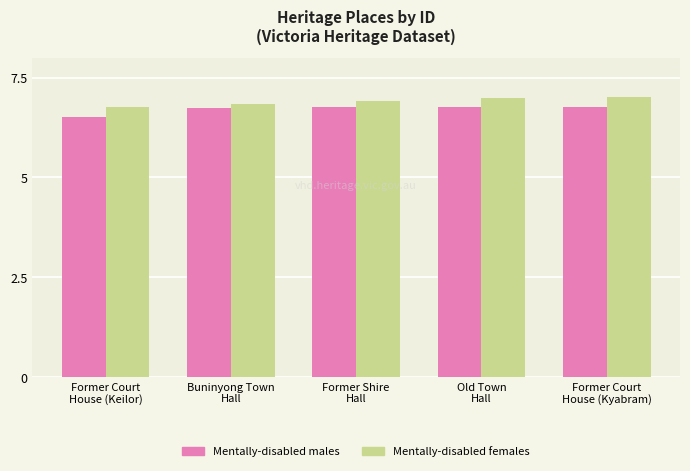

What is the spread (max minus min) of values at Former Court
House (Kyabram)?

0.2